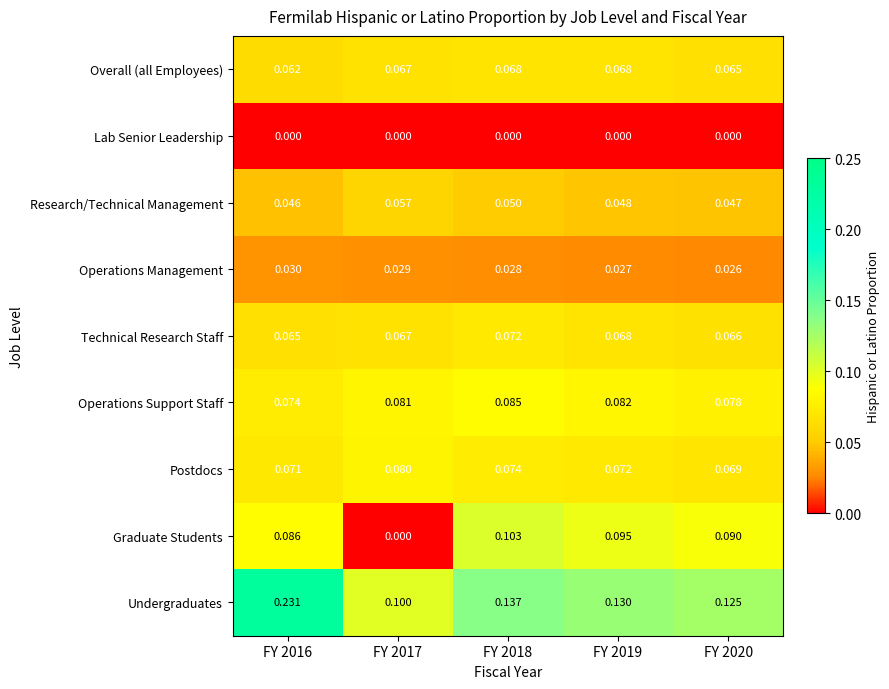

List the series in order of their peak value, highest first.

Undergraduates, Graduate Students, Operations Support Staff, Postdocs, Technical Research Staff, Overall (all Employees), Research/Technical Management, Operations Management, Lab Senior Leadership